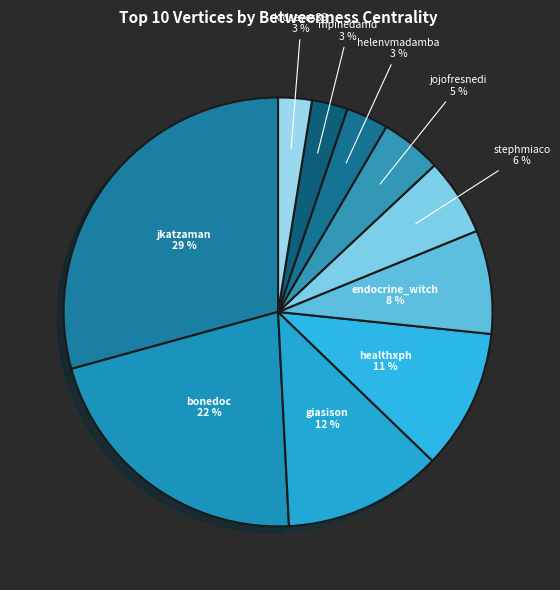

What is the smallest slice in the pie chart?

kidseyes88